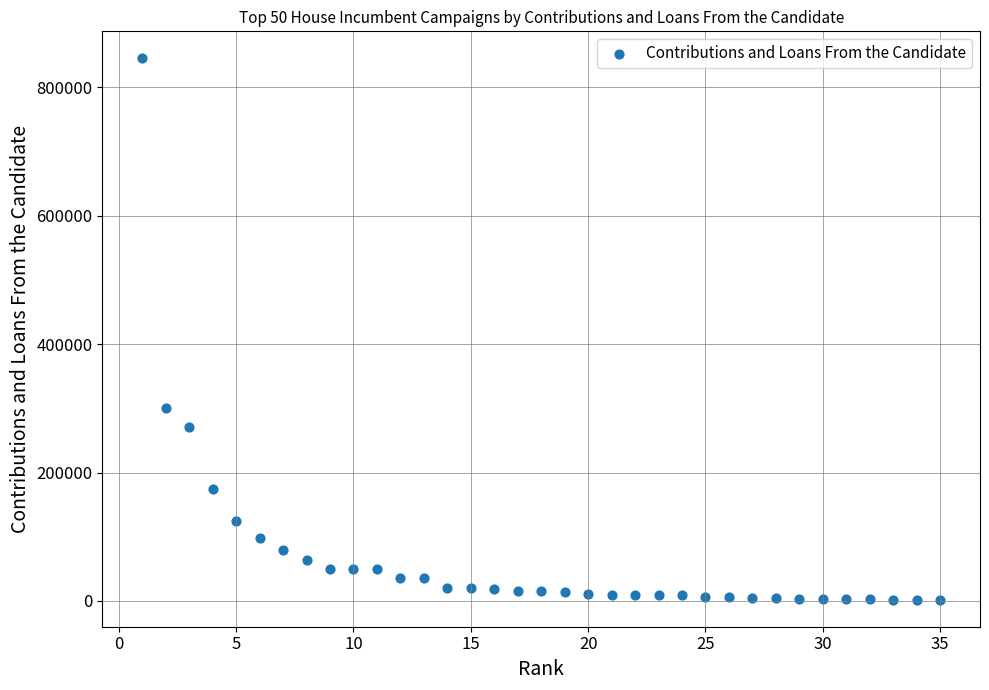

What Y value in the scatter plot is closest to 423500?

300000